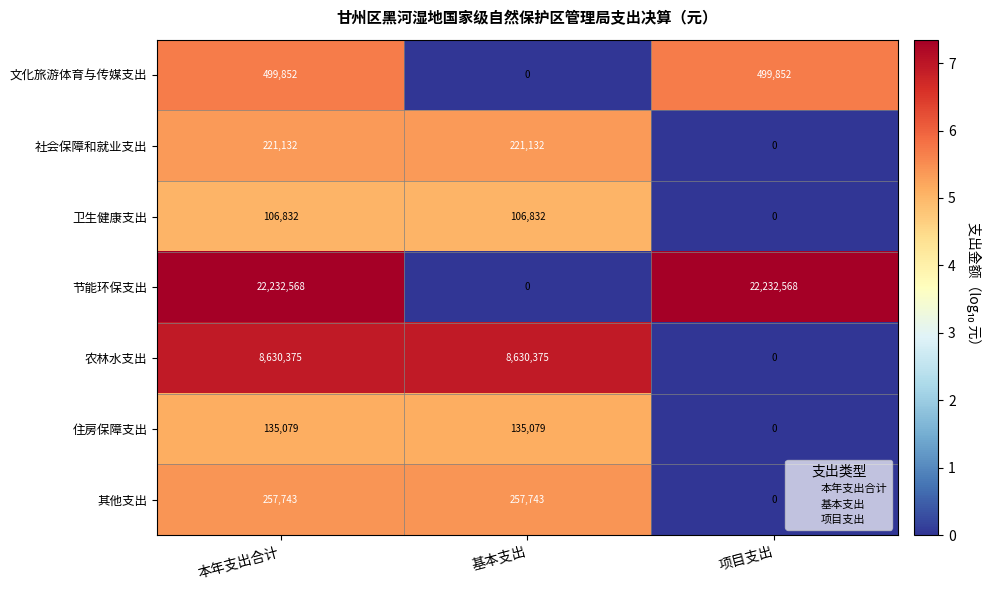

True or false: 卫生健康支出 has a value of 106832 at 基本支出.

True